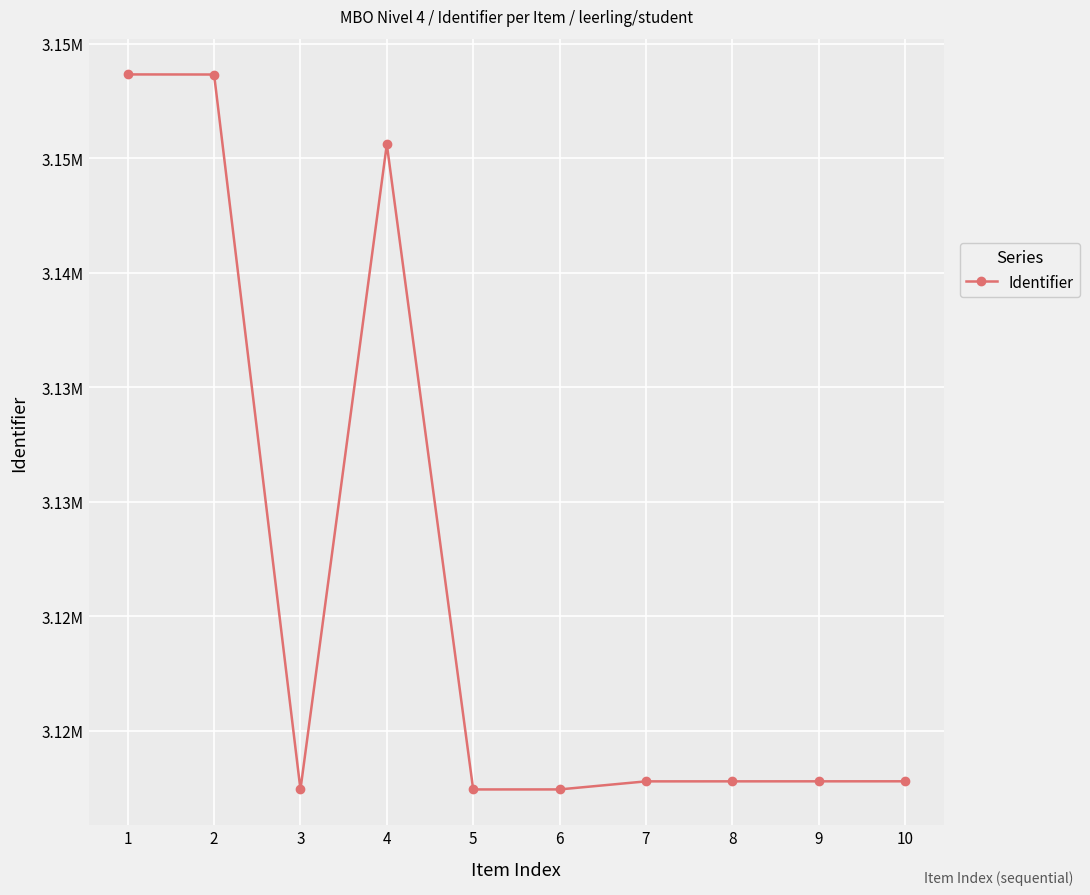

Does the chart display data point markers on the line(s)?

Yes